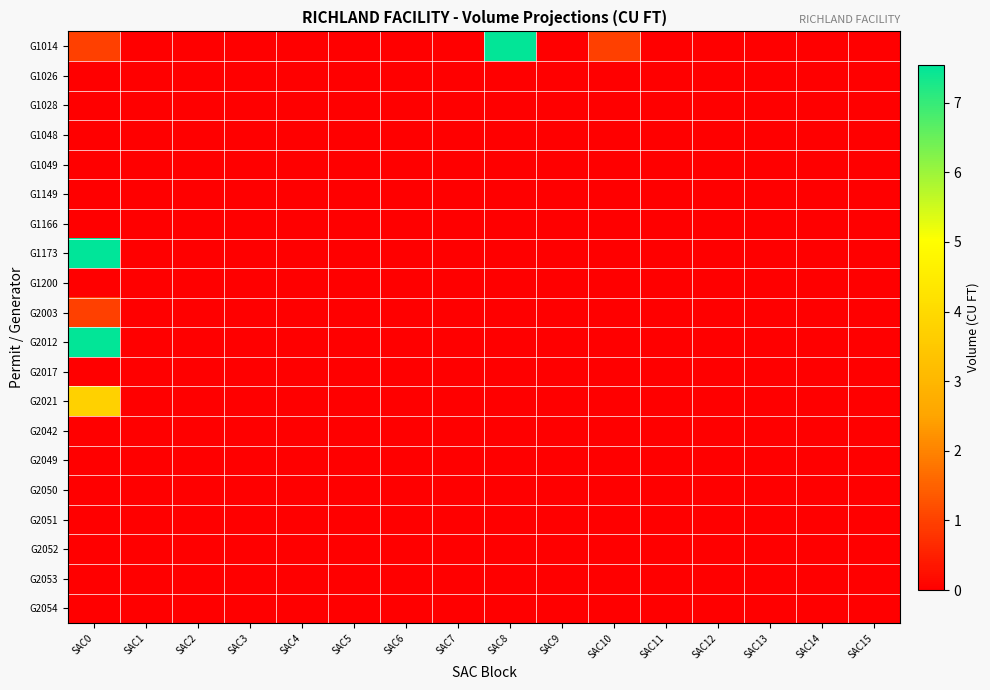

Reading left to right, list all the values displayed in this chart.

G1014: SAC0=1.0	SAC1=0.0	SAC2=0.0	SAC3=0.0	SAC4=0.0	SAC5=0.0	SAC6=0.0	SAC7=0.0	SAC8=7.5	SAC9=0.0	SAC10=1.0	SAC11=0.0	SAC12=0.0	SAC13=0.0	SAC14=0.0	SAC15=0.0
G1026: SAC0=0.0	SAC1=0.0	SAC2=0.0	SAC3=0.0	SAC4=0.0	SAC5=0.0	SAC6=0.0	SAC7=0.0	SAC8=0.0	SAC9=0.0	SAC10=0.0	SAC11=0.0	SAC12=0.0	SAC13=0.0	SAC14=0.0	SAC15=0.0
G1028: SAC0=0.0	SAC1=0.0	SAC2=0.0	SAC3=0.0	SAC4=0.0	SAC5=0.0	SAC6=0.0	SAC7=0.0	SAC8=0.0	SAC9=0.0	SAC10=0.0	SAC11=0.0	SAC12=0.0	SAC13=0.0	SAC14=0.0	SAC15=0.0
G1048: SAC0=0.0	SAC1=0.0	SAC2=0.0	SAC3=0.0	SAC4=0.0	SAC5=0.0	SAC6=0.0	SAC7=0.0	SAC8=0.0	SAC9=0.0	SAC10=0.0	SAC11=0.0	SAC12=0.0	SAC13=0.0	SAC14=0.0	SAC15=0.0
G1049: SAC0=0.0	SAC1=0.0	SAC2=0.0	SAC3=0.0	SAC4=0.0	SAC5=0.0	SAC6=0.0	SAC7=0.0	SAC8=0.0	SAC9=0.0	SAC10=0.0	SAC11=0.0	SAC12=0.0	SAC13=0.0	SAC14=0.0	SAC15=0.0
G1149: SAC0=0.0	SAC1=0.0	SAC2=0.0	SAC3=0.0	SAC4=0.0	SAC5=0.0	SAC6=0.0	SAC7=0.0	SAC8=0.0	SAC9=0.0	SAC10=0.0	SAC11=0.0	SAC12=0.0	SAC13=0.0	SAC14=0.0	SAC15=0.0
G1166: SAC0=0.0	SAC1=0.0	SAC2=0.0	SAC3=0.0	SAC4=0.0	SAC5=0.0	SAC6=0.0	SAC7=0.0	SAC8=0.0	SAC9=0.0	SAC10=0.0	SAC11=0.0	SAC12=0.0	SAC13=0.0	SAC14=0.0	SAC15=0.0
G1173: SAC0=7.5	SAC1=0.0	SAC2=0.0	SAC3=0.0	SAC4=0.0	SAC5=0.0	SAC6=0.0	SAC7=0.0	SAC8=0.0	SAC9=0.0	SAC10=0.0	SAC11=0.0	SAC12=0.0	SAC13=0.0	SAC14=0.0	SAC15=0.0
G1200: SAC0=0.0	SAC1=0.0	SAC2=0.0	SAC3=0.0	SAC4=0.0	SAC5=0.0	SAC6=0.0	SAC7=0.0	SAC8=0.0	SAC9=0.0	SAC10=0.0	SAC11=0.0	SAC12=0.0	SAC13=0.0	SAC14=0.0	SAC15=0.0
G2003: SAC0=1.0	SAC1=0.0	SAC2=0.0	SAC3=0.0	SAC4=0.0	SAC5=0.0	SAC6=0.0	SAC7=0.0	SAC8=0.0	SAC9=0.0	SAC10=0.0	SAC11=0.0	SAC12=0.0	SAC13=0.0	SAC14=0.0	SAC15=0.0
G2012: SAC0=7.5	SAC1=0.0	SAC2=0.0	SAC3=0.0	SAC4=0.0	SAC5=0.0	SAC6=0.0	SAC7=0.0	SAC8=0.0	SAC9=0.0	SAC10=0.0	SAC11=0.0	SAC12=0.0	SAC13=0.0	SAC14=0.0	SAC15=0.0
G2017: SAC0=0.0	SAC1=0.0	SAC2=0.0	SAC3=0.0	SAC4=0.0	SAC5=0.0	SAC6=0.0	SAC7=0.0	SAC8=0.0	SAC9=0.0	SAC10=0.0	SAC11=0.0	SAC12=0.0	SAC13=0.0	SAC14=0.0	SAC15=0.0
G2021: SAC0=3.8	SAC1=0.0	SAC2=0.0	SAC3=0.0	SAC4=0.0	SAC5=0.0	SAC6=0.0	SAC7=0.0	SAC8=0.0	SAC9=0.0	SAC10=0.0	SAC11=0.0	SAC12=0.0	SAC13=0.0	SAC14=0.0	SAC15=0.0
G2042: SAC0=0.0	SAC1=0.0	SAC2=0.0	SAC3=0.0	SAC4=0.0	SAC5=0.0	SAC6=0.0	SAC7=0.0	SAC8=0.0	SAC9=0.0	SAC10=0.0	SAC11=0.0	SAC12=0.0	SAC13=0.0	SAC14=0.0	SAC15=0.0
G2049: SAC0=0.0	SAC1=0.0	SAC2=0.0	SAC3=0.0	SAC4=0.0	SAC5=0.0	SAC6=0.0	SAC7=0.0	SAC8=0.0	SAC9=0.0	SAC10=0.0	SAC11=0.0	SAC12=0.0	SAC13=0.0	SAC14=0.0	SAC15=0.0
G2050: SAC0=0.0	SAC1=0.0	SAC2=0.0	SAC3=0.0	SAC4=0.0	SAC5=0.0	SAC6=0.0	SAC7=0.0	SAC8=0.0	SAC9=0.0	SAC10=0.0	SAC11=0.0	SAC12=0.0	SAC13=0.0	SAC14=0.0	SAC15=0.0
G2051: SAC0=0.0	SAC1=0.0	SAC2=0.0	SAC3=0.0	SAC4=0.0	SAC5=0.0	SAC6=0.0	SAC7=0.0	SAC8=0.0	SAC9=0.0	SAC10=0.0	SAC11=0.0	SAC12=0.0	SAC13=0.0	SAC14=0.0	SAC15=0.0
G2052: SAC0=0.0	SAC1=0.0	SAC2=0.0	SAC3=0.0	SAC4=0.0	SAC5=0.0	SAC6=0.0	SAC7=0.0	SAC8=0.0	SAC9=0.0	SAC10=0.0	SAC11=0.0	SAC12=0.0	SAC13=0.0	SAC14=0.0	SAC15=0.0
G2053: SAC0=0.0	SAC1=0.0	SAC2=0.0	SAC3=0.0	SAC4=0.0	SAC5=0.0	SAC6=0.0	SAC7=0.0	SAC8=0.0	SAC9=0.0	SAC10=0.0	SAC11=0.0	SAC12=0.0	SAC13=0.0	SAC14=0.0	SAC15=0.0
G2054: SAC0=0.0	SAC1=0.0	SAC2=0.0	SAC3=0.0	SAC4=0.0	SAC5=0.0	SAC6=0.0	SAC7=0.0	SAC8=0.0	SAC9=0.0	SAC10=0.0	SAC11=0.0	SAC12=0.0	SAC13=0.0	SAC14=0.0	SAC15=0.0